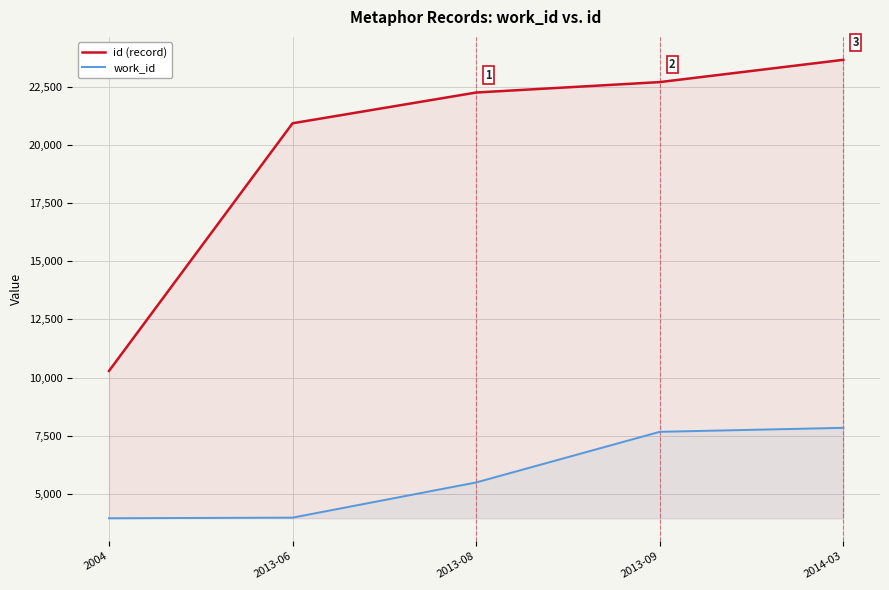

Reading left to right, list all the values displayed in this chart.

id (record): 2004=10284	2013-06=20924	2013-08=22245	2013-09=22693	2014-03=23650
work_id: 2004=3956	2013-06=3983	2013-08=5494	2013-09=7669	2014-03=7841